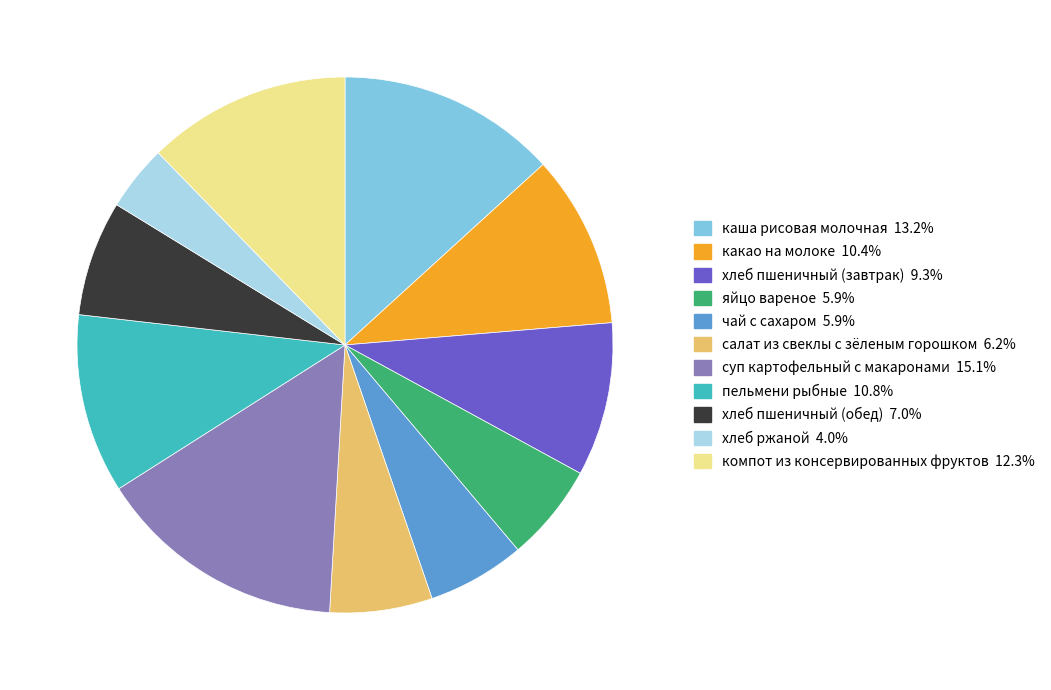

How many slices are in this pie chart?

11